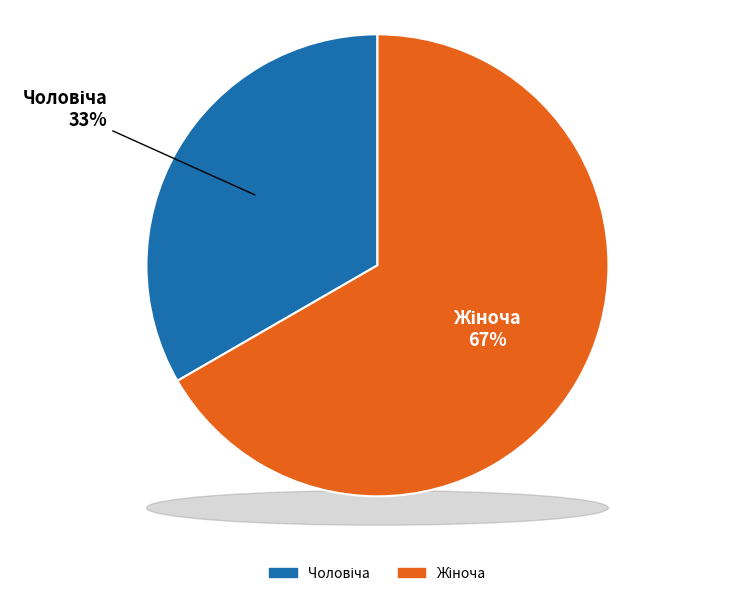

What is the majority slice?

Жіноча